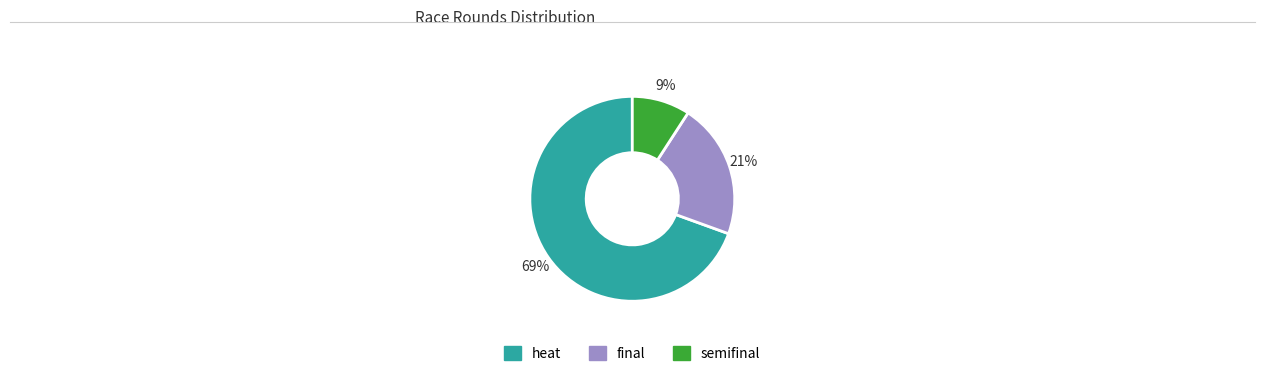

Is there any slice that represents more than half of the pie?

Yes